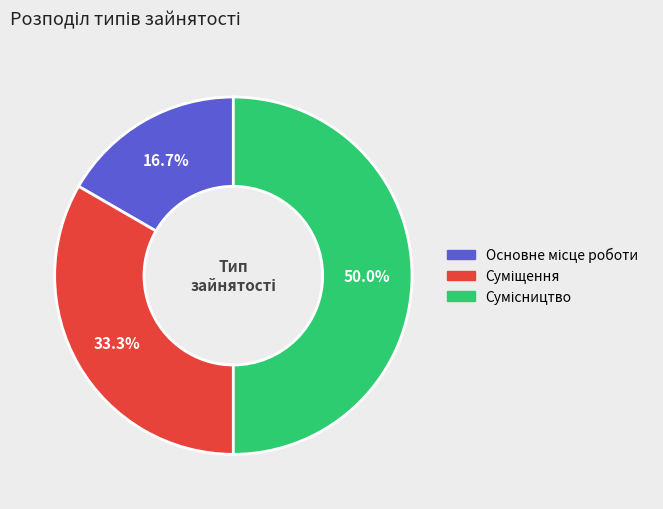

How many segments does this pie chart have?

3